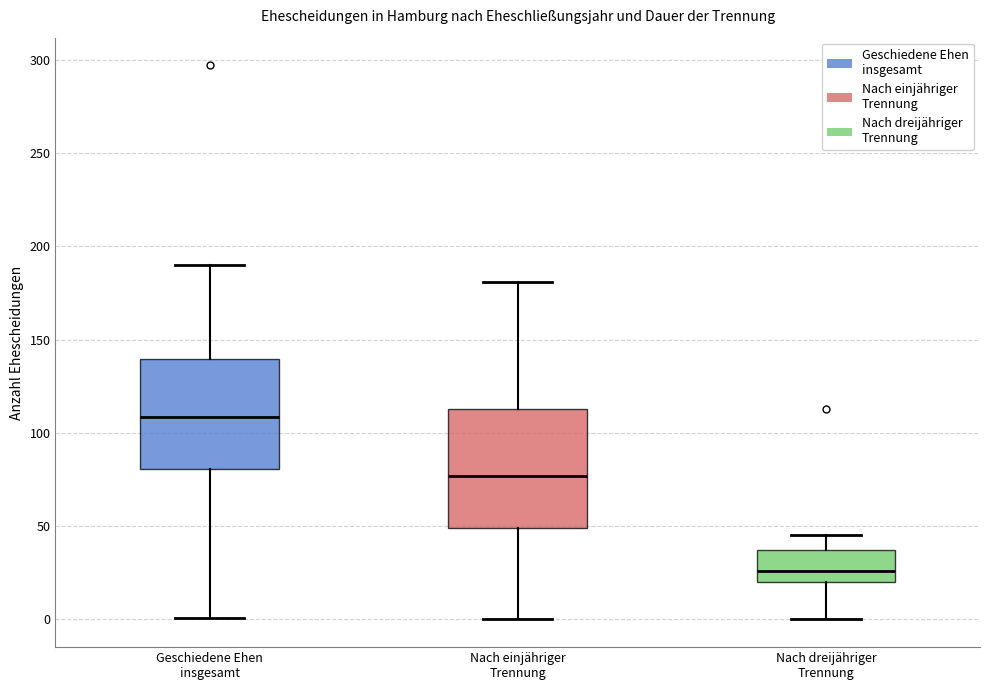

Reading left to right, transcribe this box plot: for each box, give where its median line is, the range the box spans, and where its two whiskers end, as read against the y-axis. The values are not printed on the chart, so give them approximately, as read against the axis.

Geschiedene Ehen insgesamt: median 110, box 80 to 140, whiskers 0 to 190
Nach einjähriger Trennung: median 75, box 50 to 115, whiskers 0 to 180
Nach dreijähriger Trennung: median 25, box 20 to 35, whiskers 0 to 45